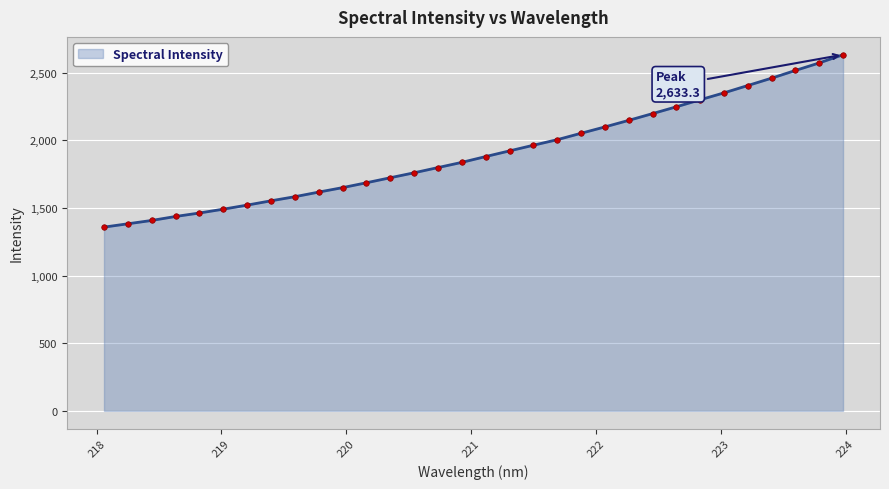

What is the greatest value displayed?

2633.3